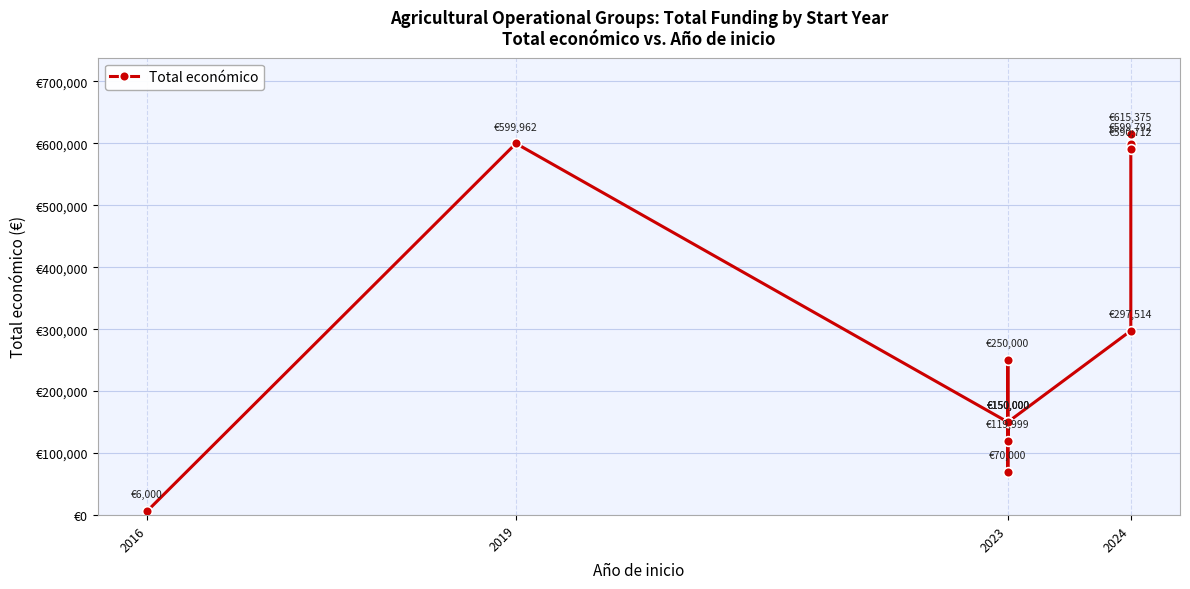

How many series are shown in this chart?

1